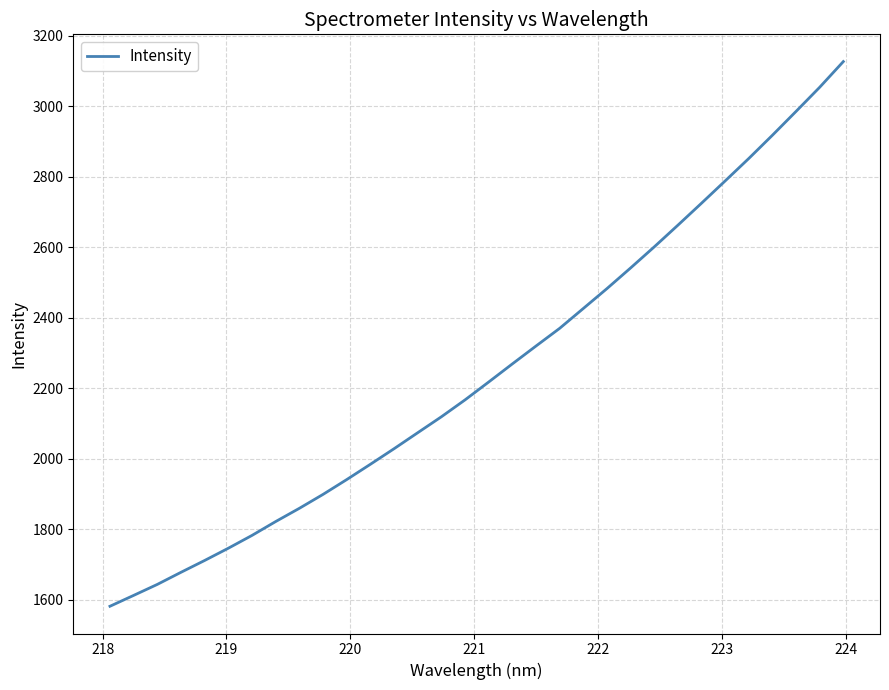

What is the maximum value shown in the chart?

3126.7